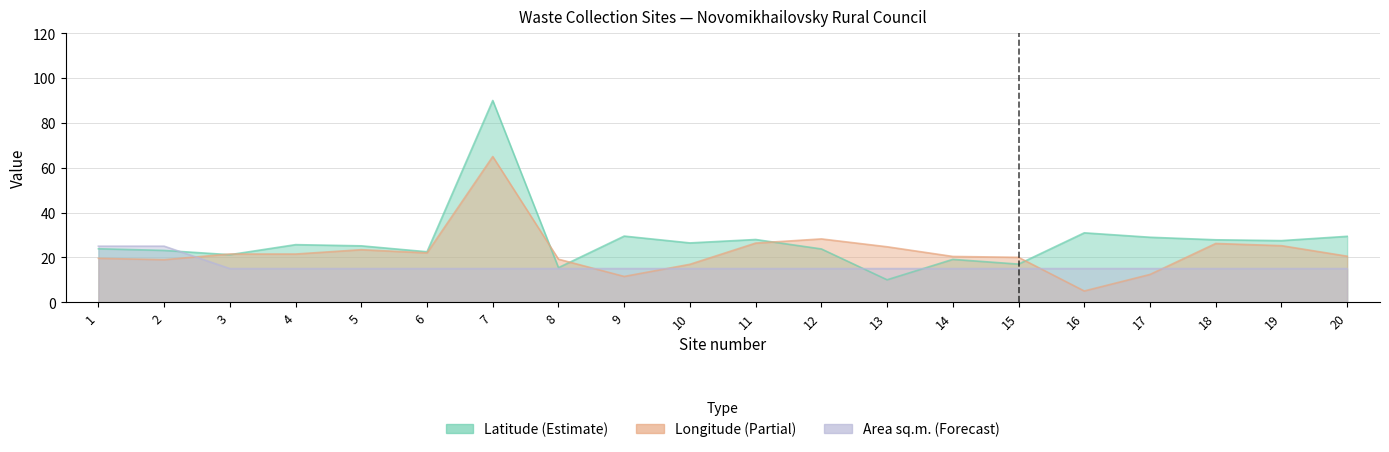

How many interior local valleys does the Longitude (Partial) series have?

5